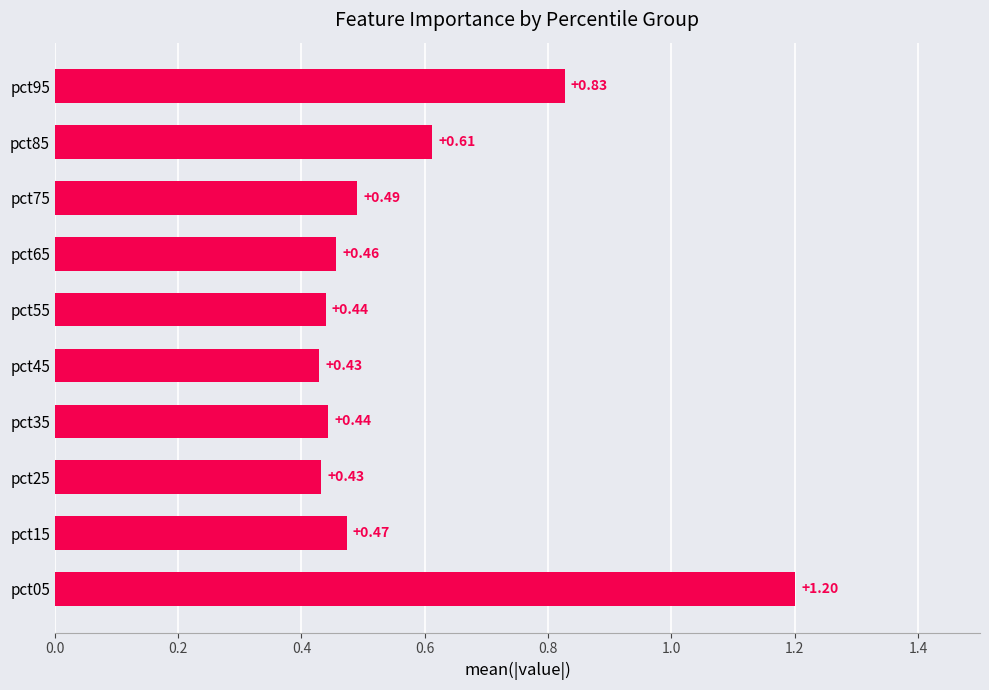

What is the sum of the values at pct35 and pct45?

0.9